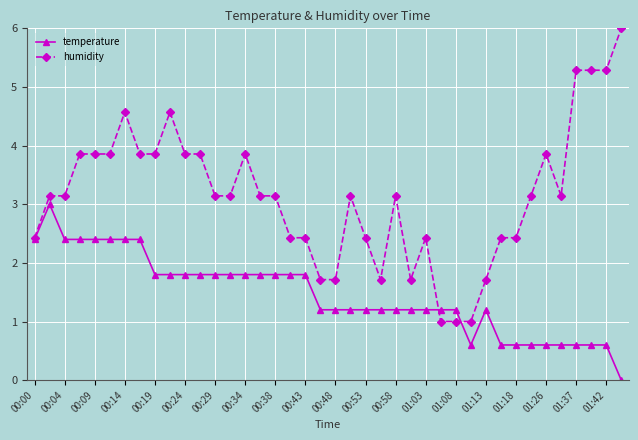

What is the value of the humidity point at the 11th from the left?

3.9